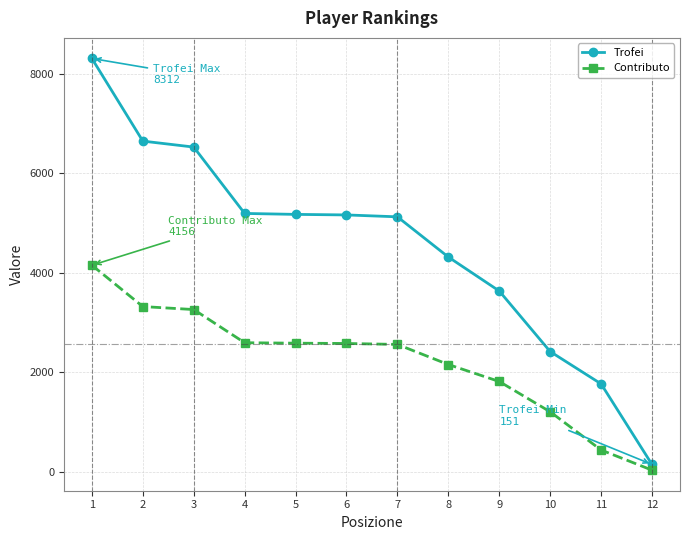

At how many categories does at least one series exceed 3859?

8